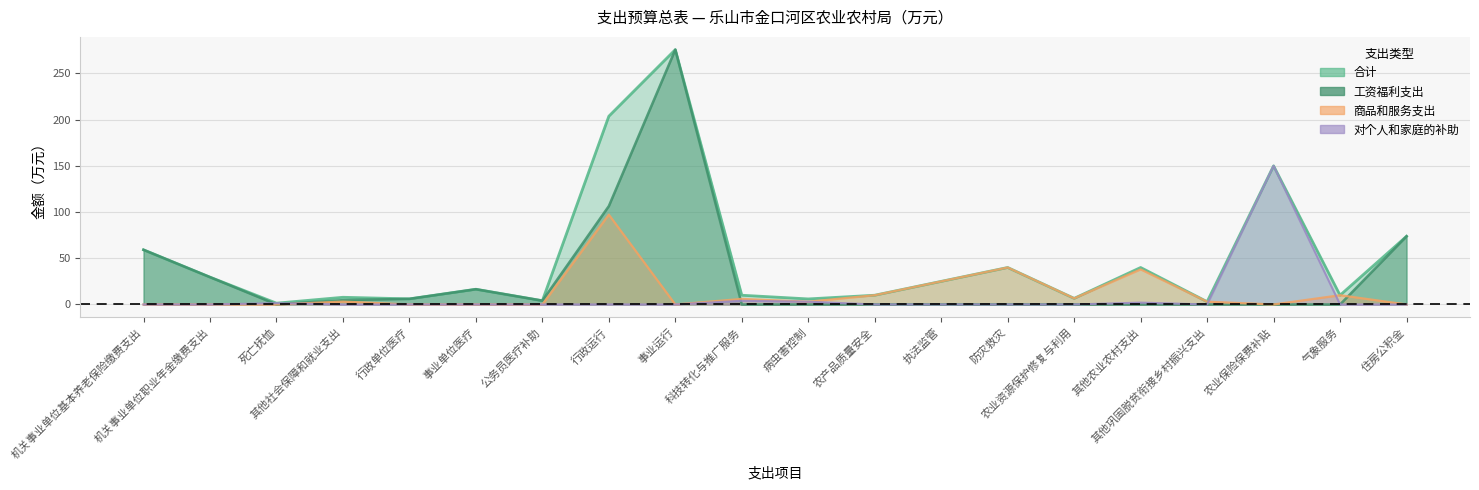

How many interior local peaks does the 工资福利支出 series have?

2